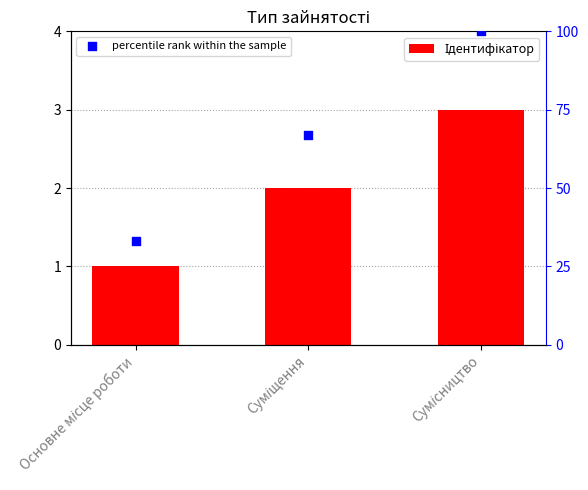

Which series has the largest total across all categories?

percentile rank within the sample